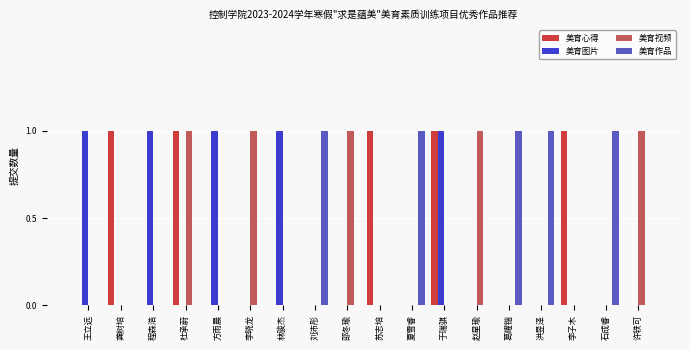

How many series are shown in this chart?

4